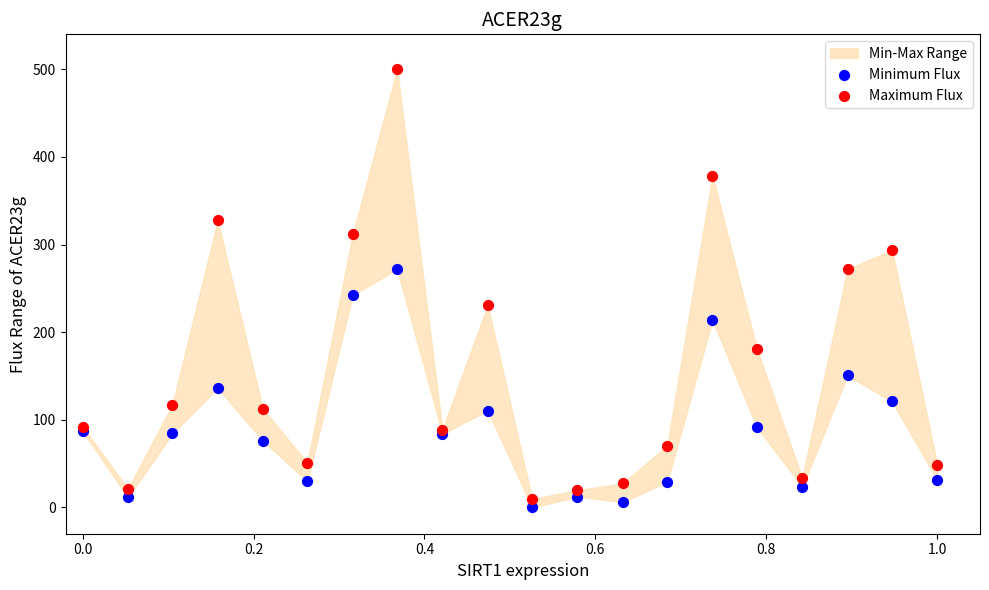

Which series has the largest Y range (max minus min)?

Maximum Flux